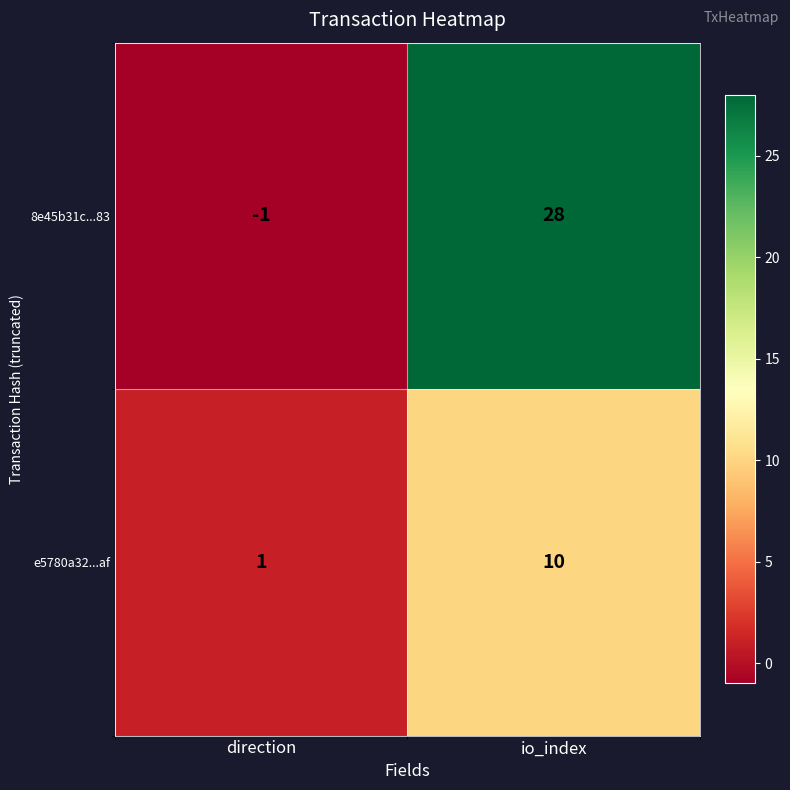

At which category is the sum across all series the highest?

io_index